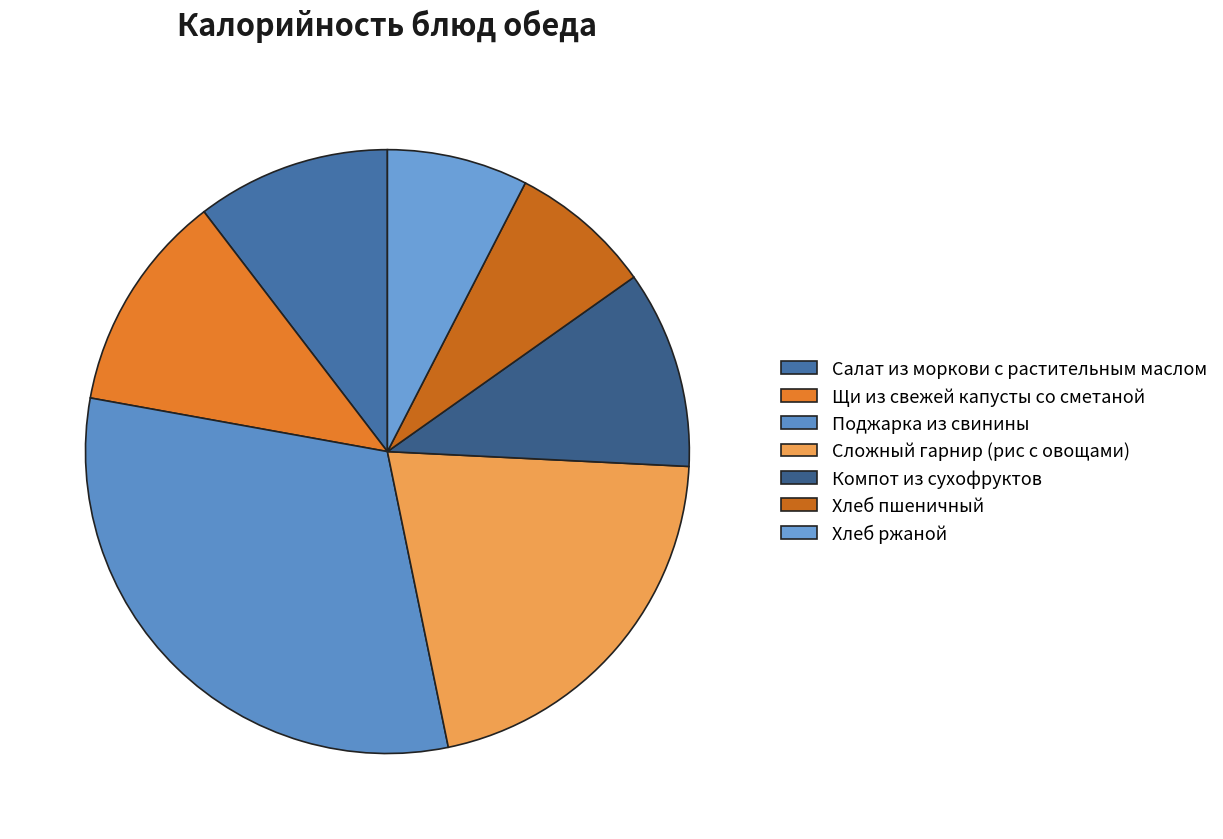

Approximately how many times larger is the value at Компот из сухофруктов compared to Салат из моркови с растительным маслом?

1.0